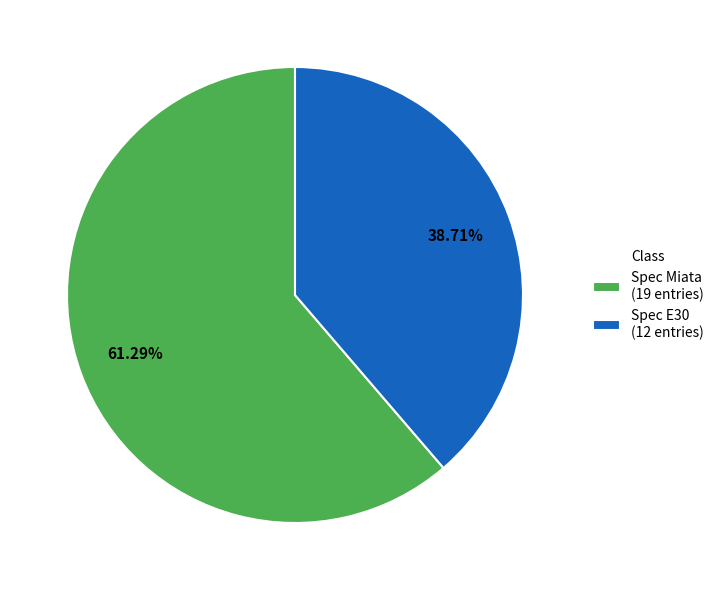

How many slices are in this pie chart?

2